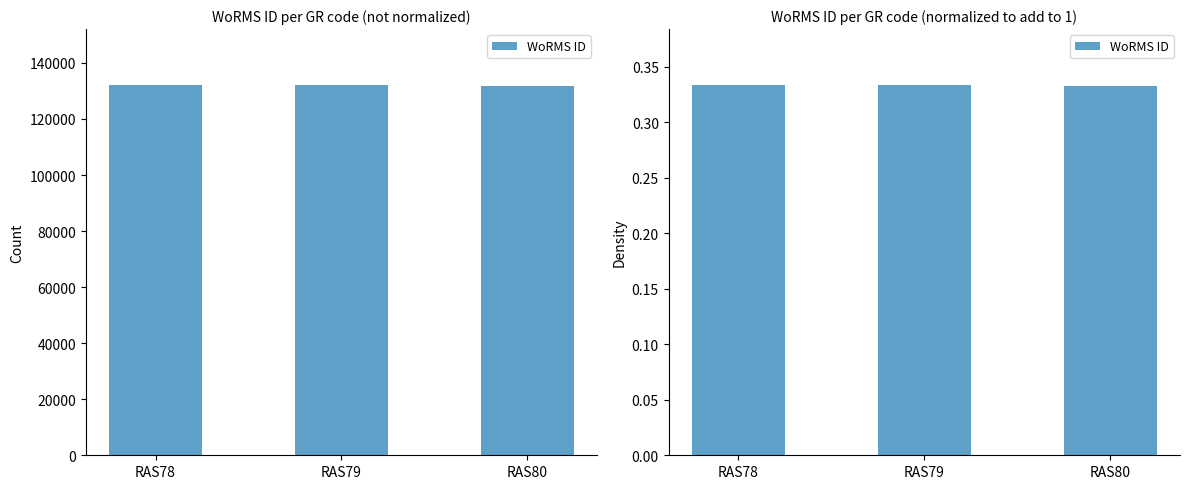

At which label is the value closest to 0?

RAS80